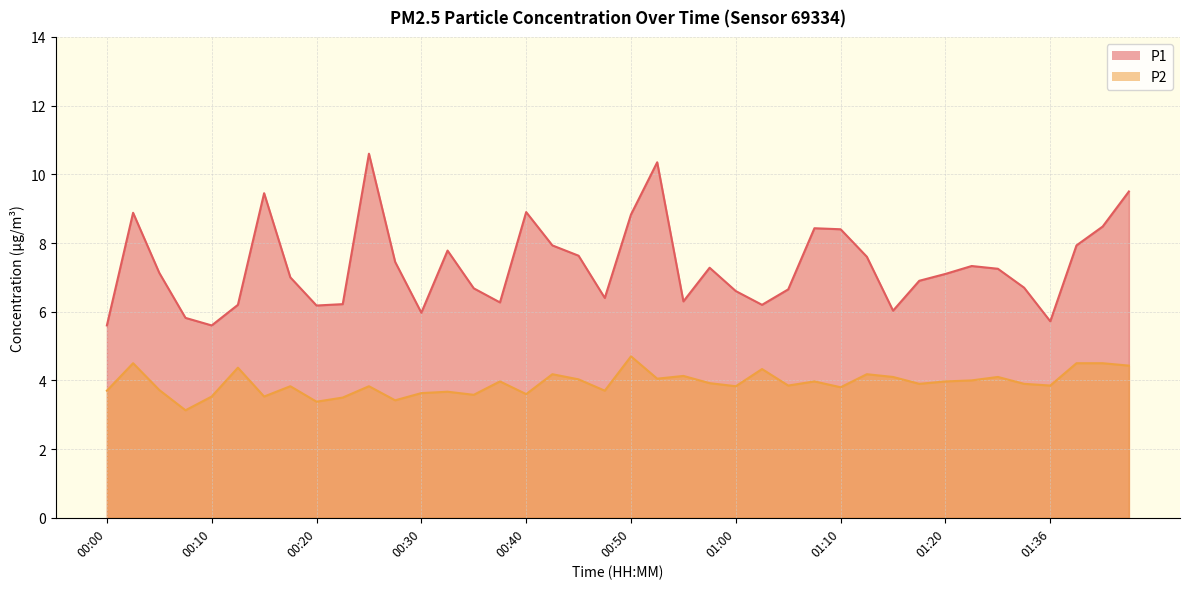

Between 00:35 and 00:23, which is larger?

00:35